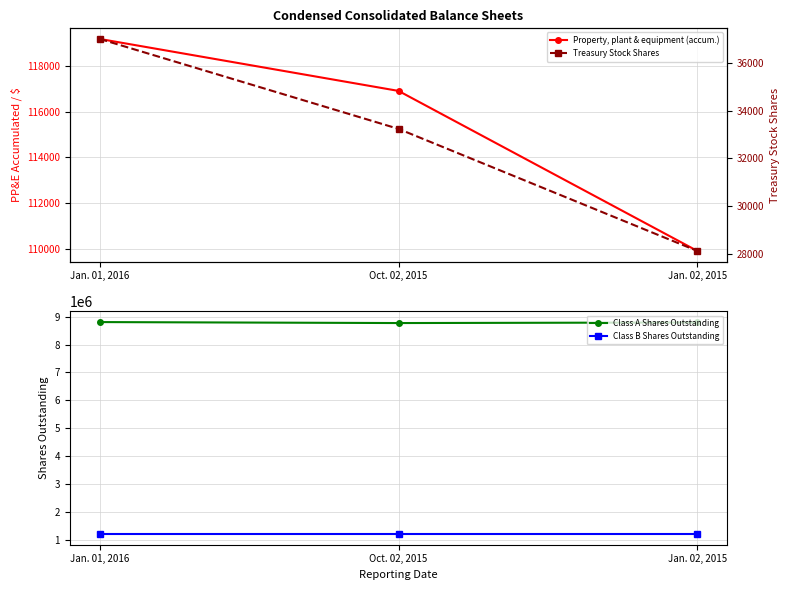

What is the value of the Class A Shares Outstanding point at the 3rd from the left?

8790733